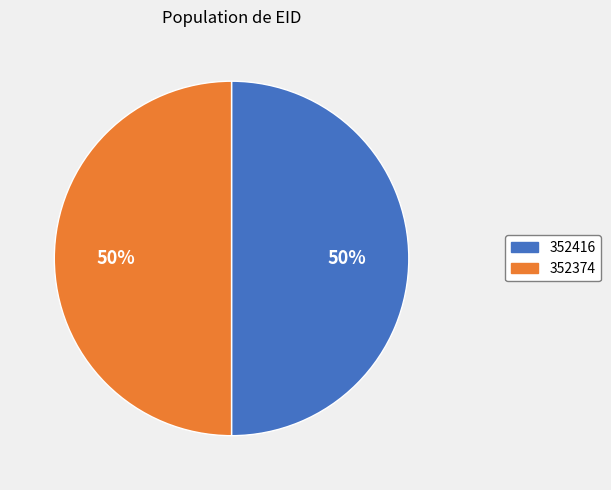

To the nearest percent, what percentage of the pie is 352374?

50%